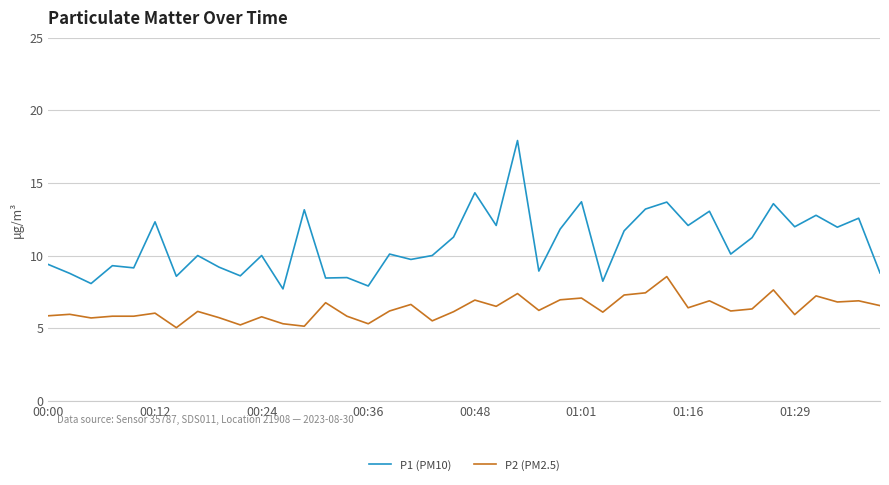

Which series has the largest total across all categories?

P1 (PM10)